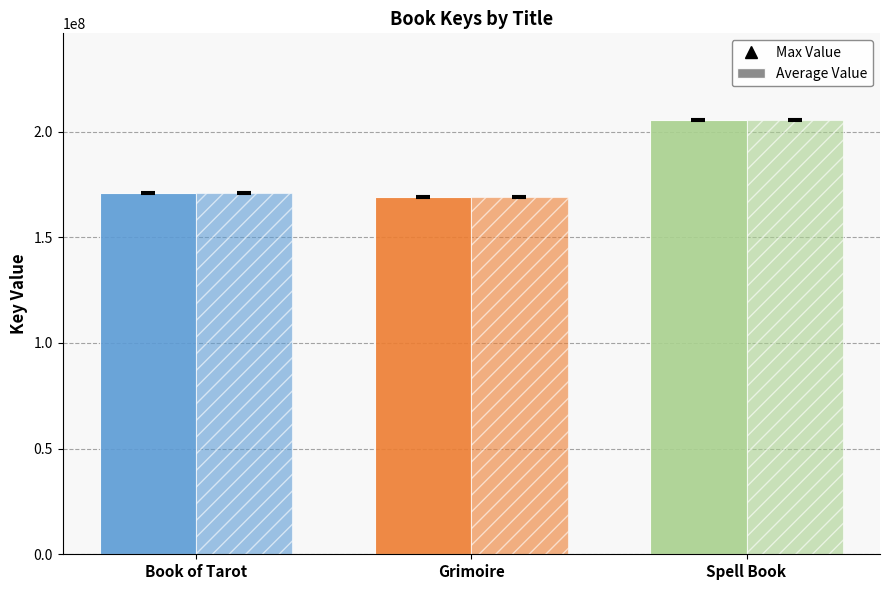

How many groups of bars are there?

3